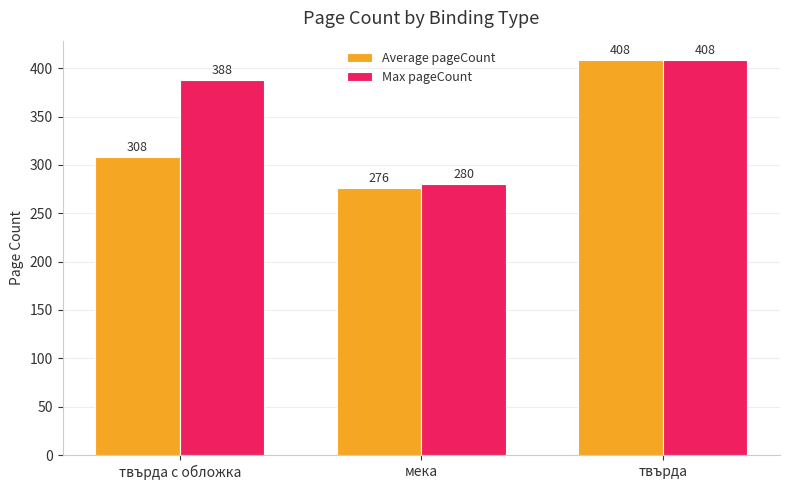

What are all the series names shown in the legend?

Average pageCount, Max pageCount